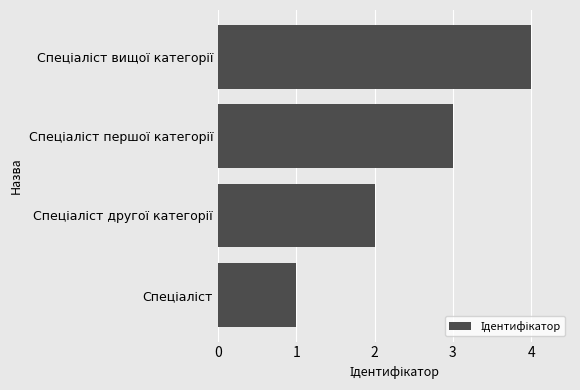

What is the sum of all values?

10